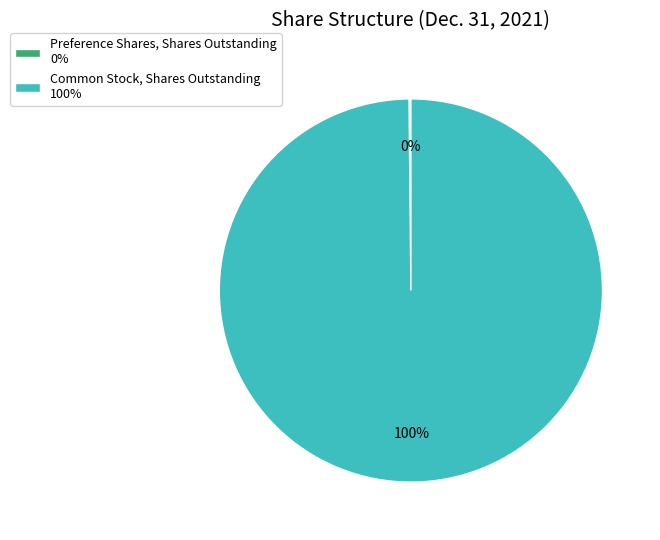

True or false: Common Stock, Shares Outstanding 100% accounts for 100% of the total.

True